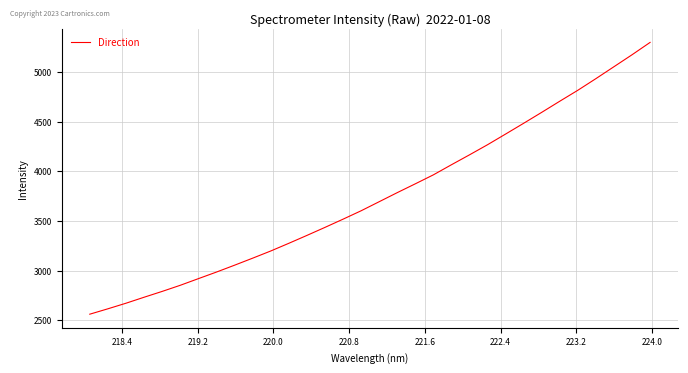

What is the difference between the maximum and minimum values?

2737.5